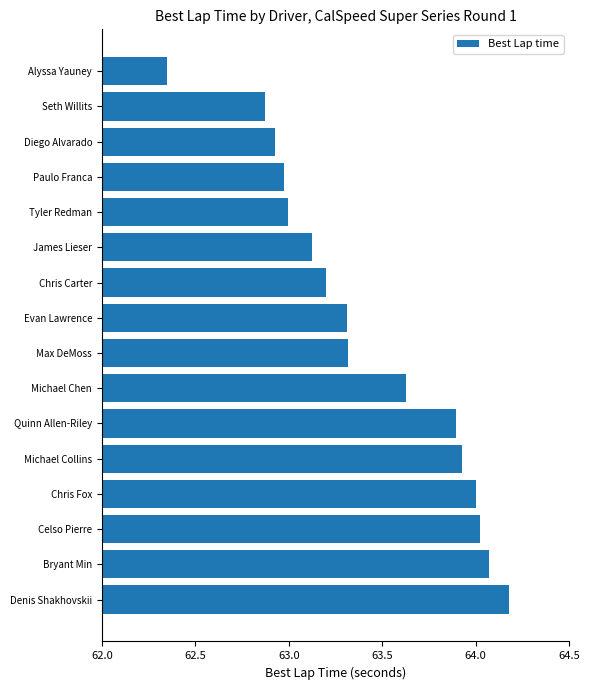

Which category has the highest value across all series?

Denis Shakhovskii